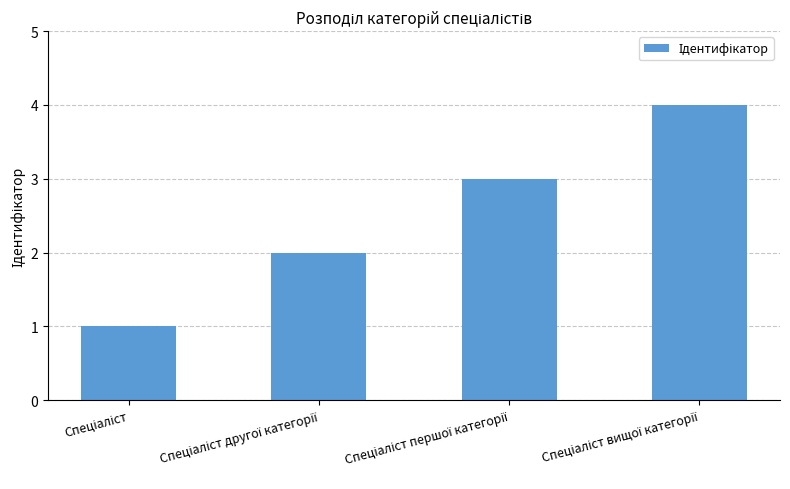

Reading left to right, extract all data points from this chart.

1	2	3	4